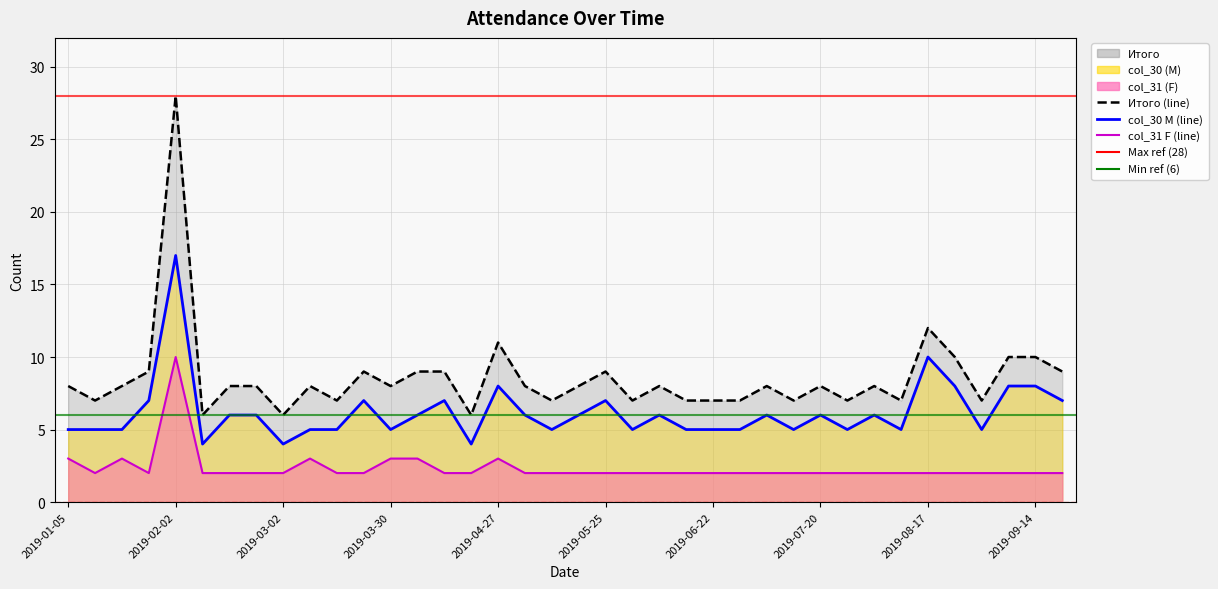

Is the value of Итого at 2019-03-16 greater than the value of col_31 (F) at 2019-06-15?

Yes